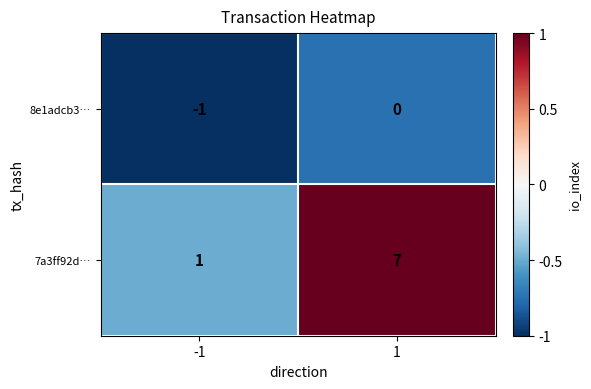

Rank the series by their maximum value, from lowest to highest.

8e1adcb3…, 7a3ff92d…